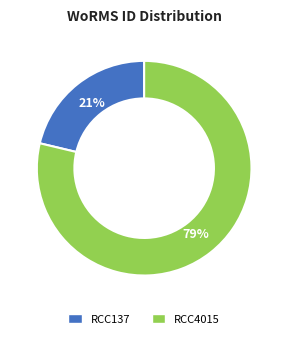

Does RCC4015 account for over 50% of the chart?

Yes